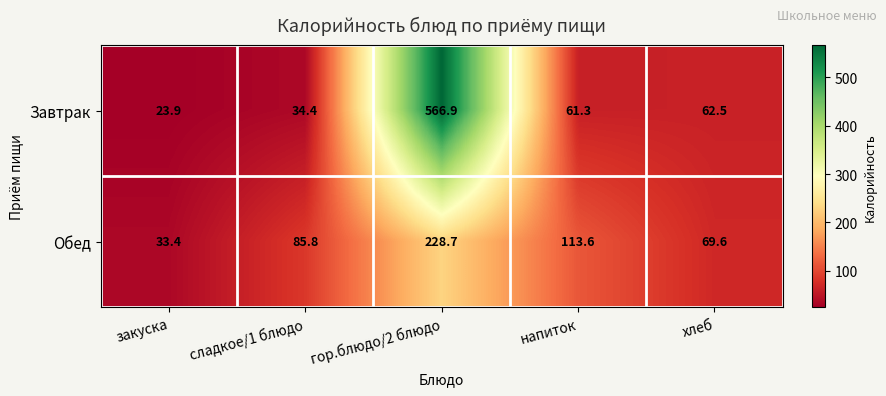

Where is Обед nearest to the value 131?

напиток